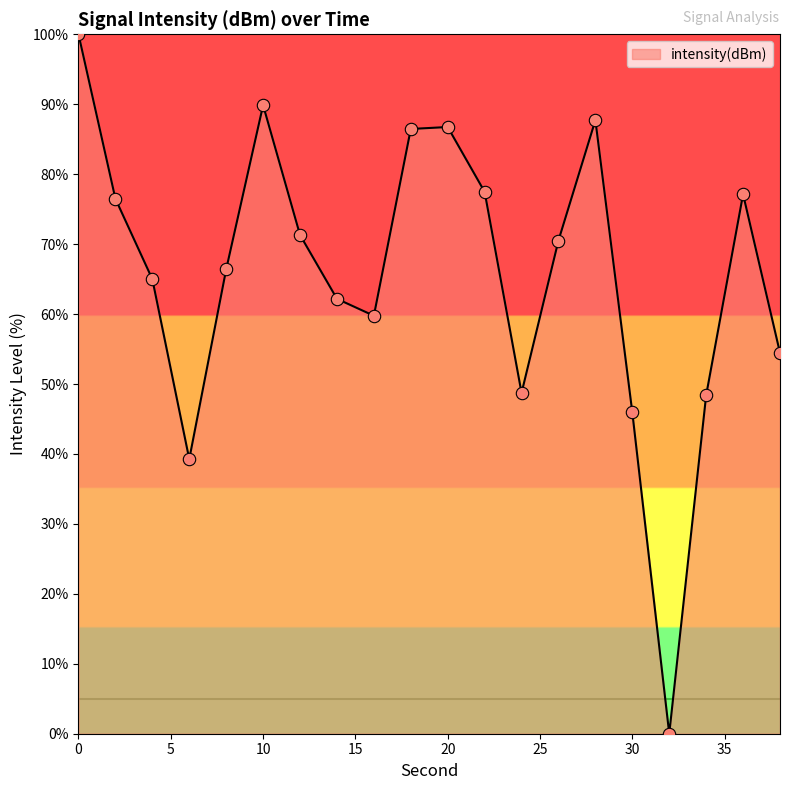

What is the greatest value displayed?

100.0